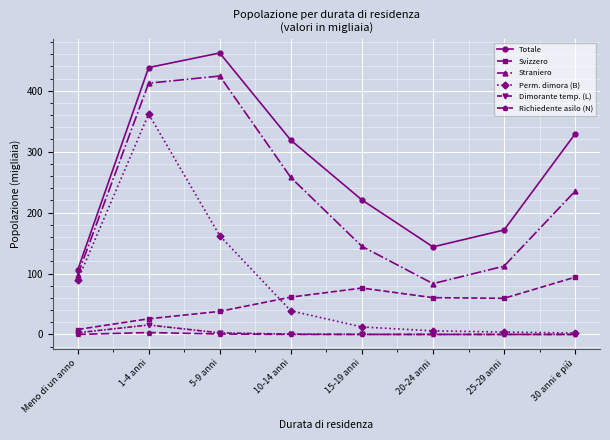

At which label does Straniero reach its peak?

5-9 anni